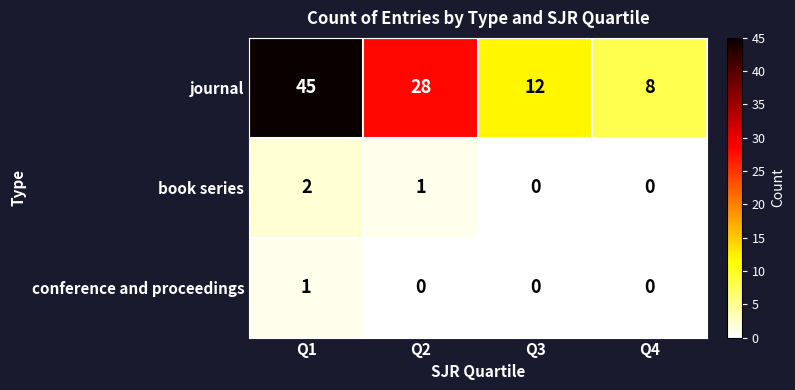

At which category is the sum across all series the highest?

Q1